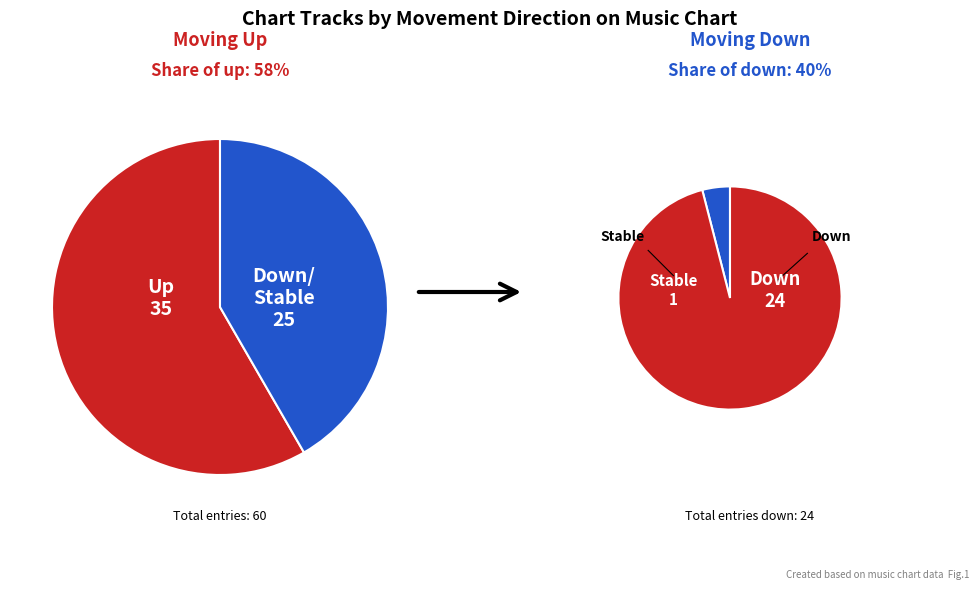

Which has a higher value, - or up?

up